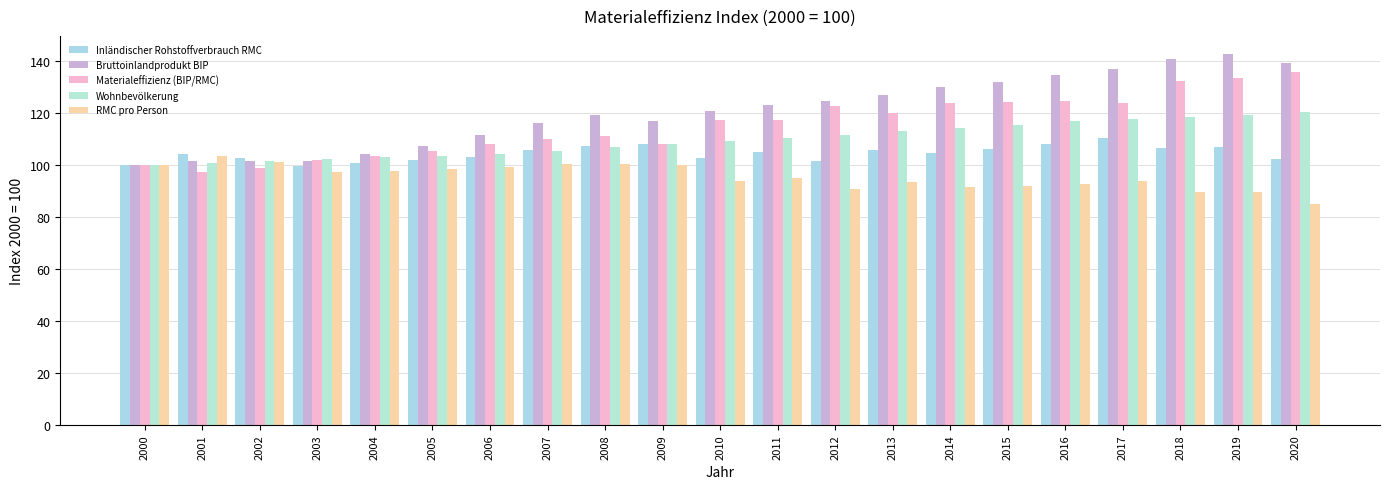

Where does the Wohnbevölkerung series first go above 109?

2010